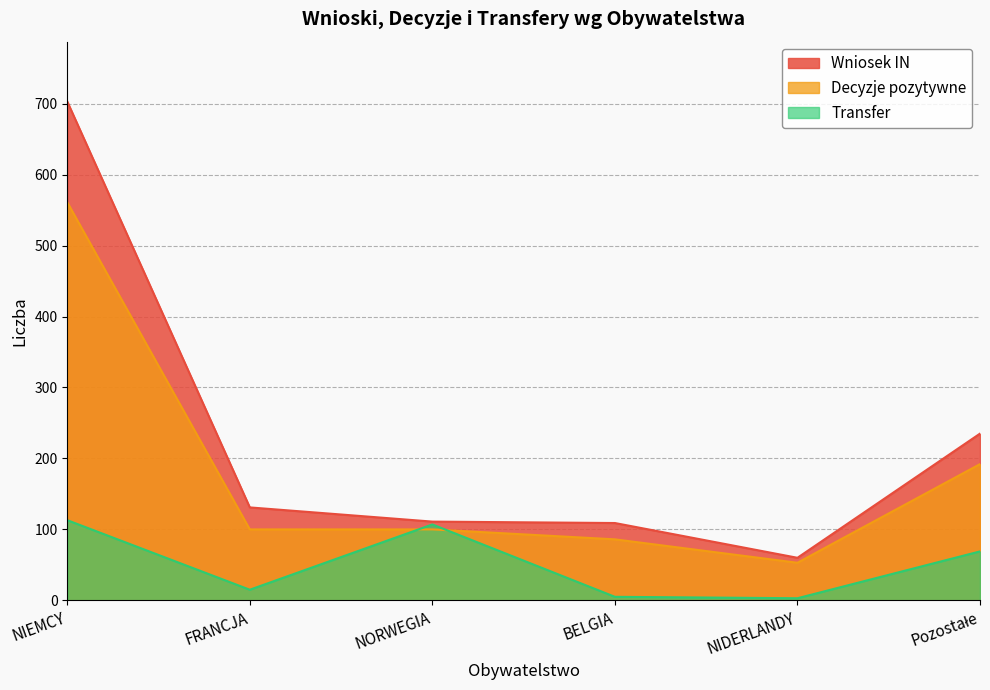

What is the minimum value shown in the chart?

3